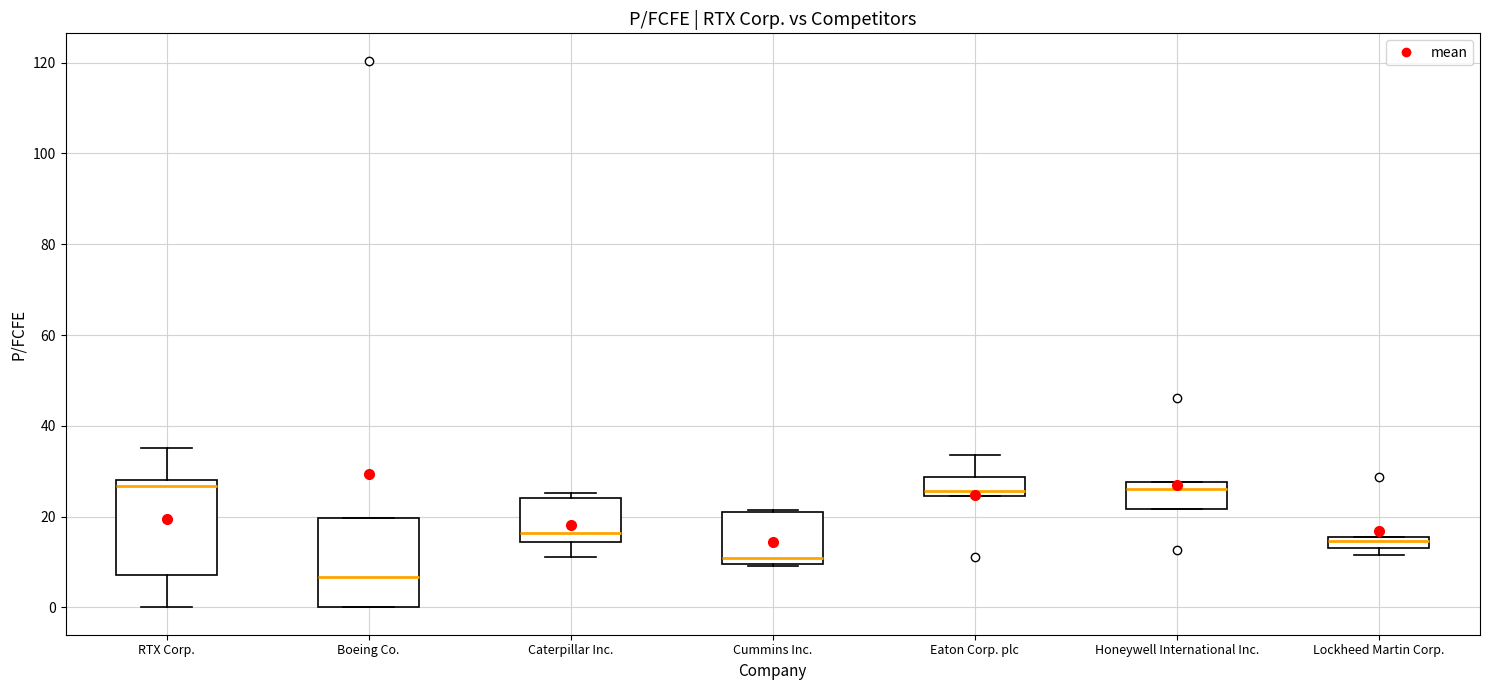

Where does the lower whisker of the box for Caterpillar Inc. end on the y-axis? The values are not printed on the chart, so give them approximately, as read against the axis.

12